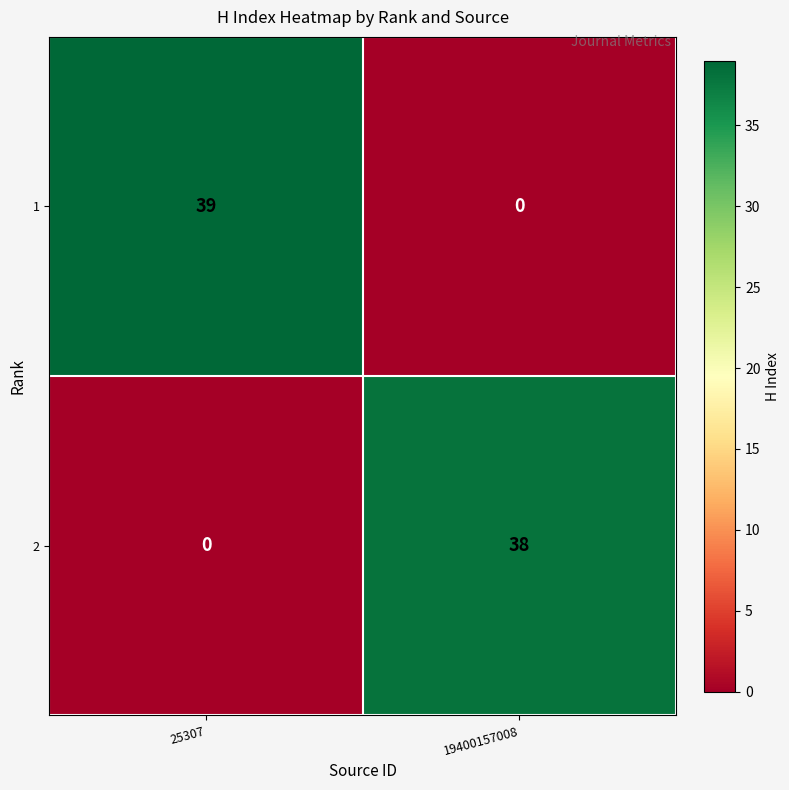

Is the value of 1 at 25307 greater than the value of 2 at 19400157008?

Yes